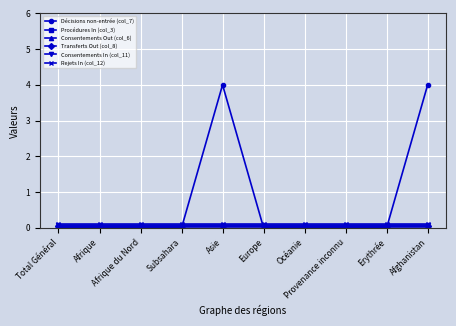

At how many categories does at least one series exceed 2?

2